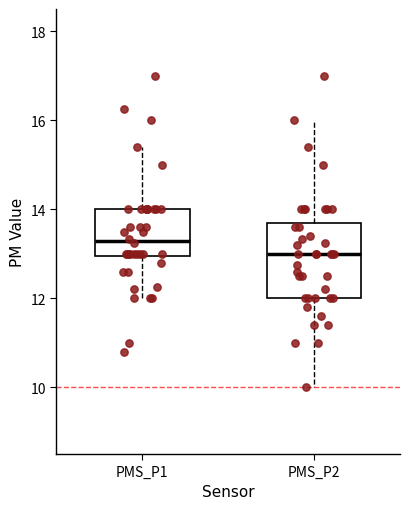

Reading left to right, transcribe this box plot: for each box, give where its median line is, the range the box spans, and where its two whiskers end, as read against the y-axis. The values are not printed on the chart, so give them approximately, as read against the axis.

PMS_P1: median 13.2, box 13.0 to 14.0, whiskers 12.0 to 15.4
PMS_P2: median 13.0, box 12.0 to 13.8, whiskers 10.0 to 16.0